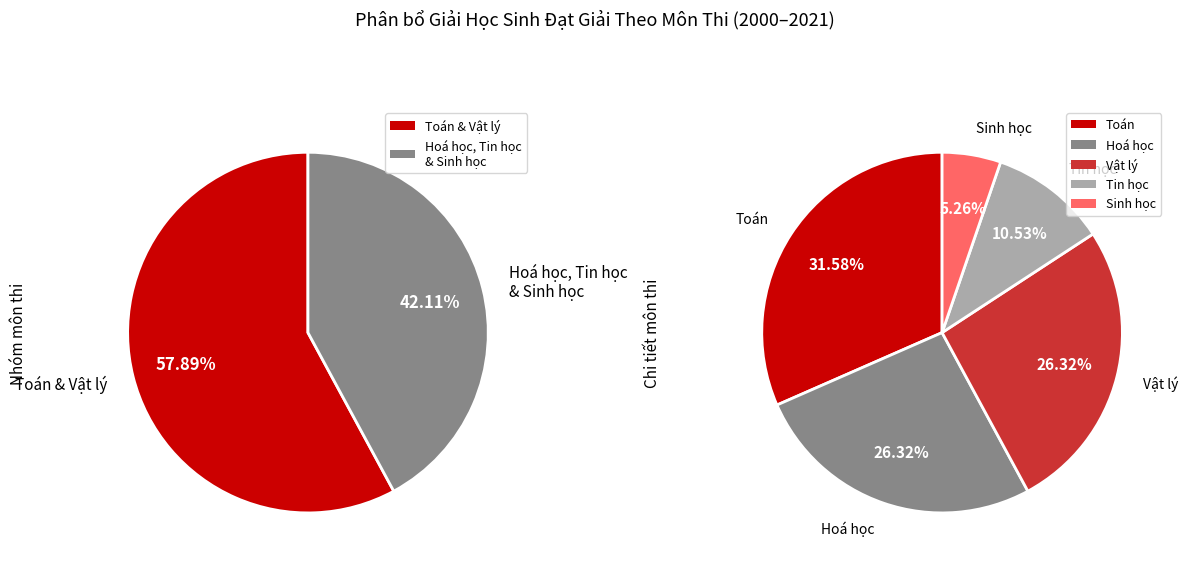

What percentage is NOT represented by Tin học?

89.5%